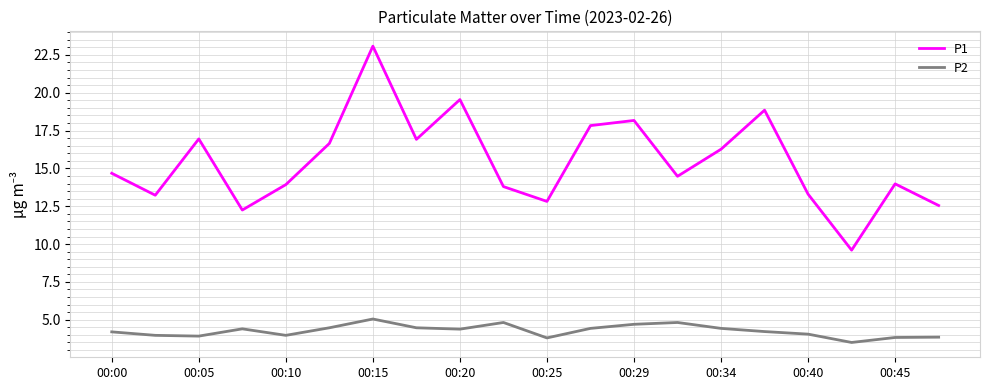

How many interior local peaks does the P1 series have?

6